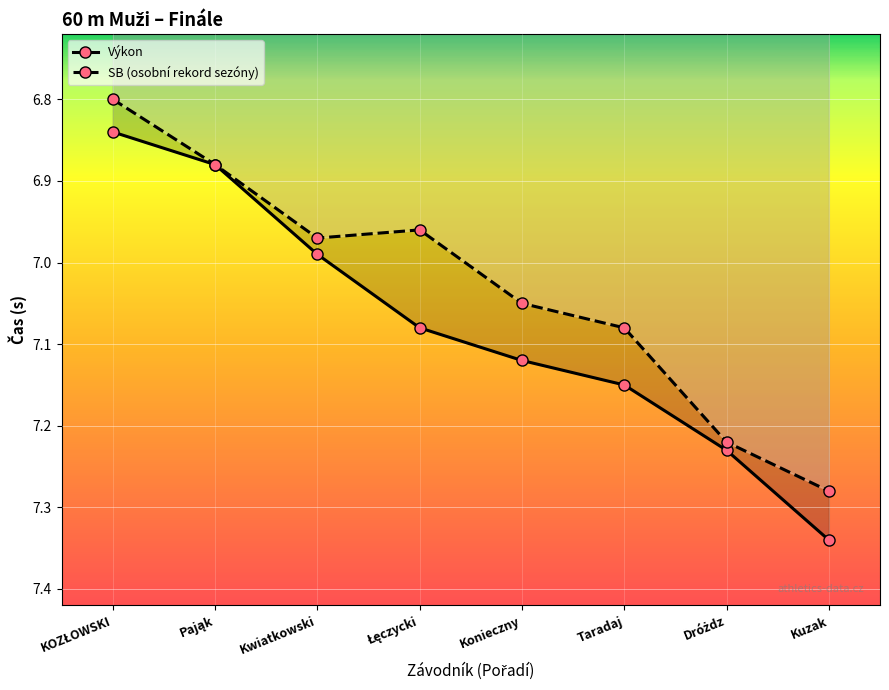

Reading right to left, what are all the values shown in this chart?

Výkon: 7.3	7.2	7.2	7.1	7.1	7.0	6.9	6.8
SB (osobní rekord sezóny): 7.3	7.2	7.1	7.0	7.0	7.0	6.9	6.8